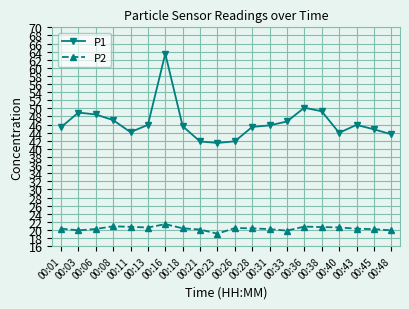

Is it true that P1 equals 45.9 at 00:13?

True